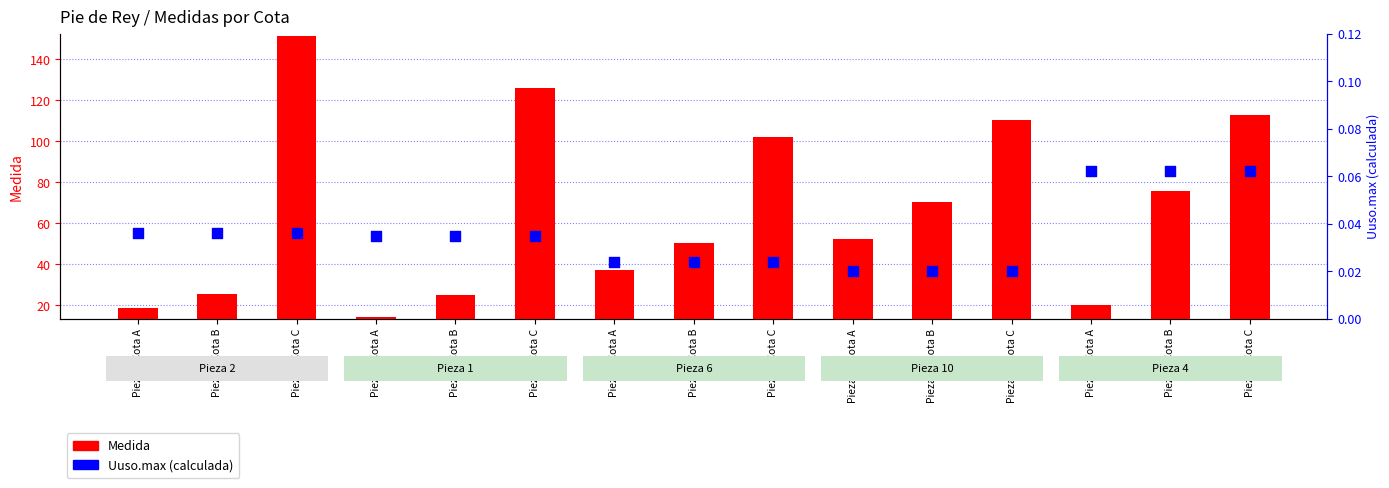

What are all the series names shown in the legend?

Medida, Uuso.max (calculada)